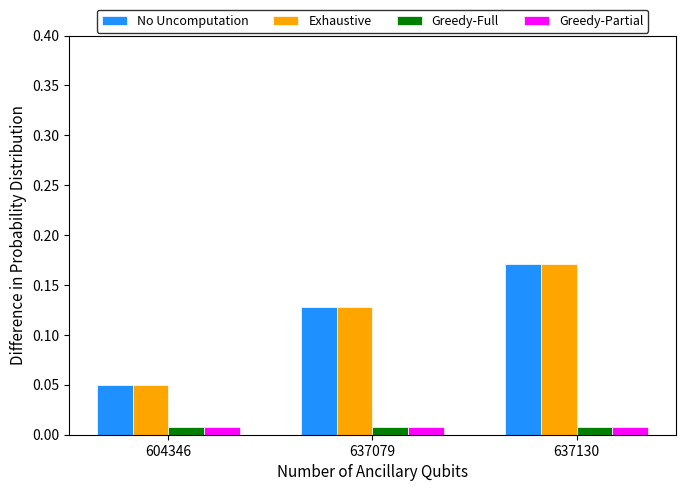

How many No Uncomputation values are between 0 and 1?

3